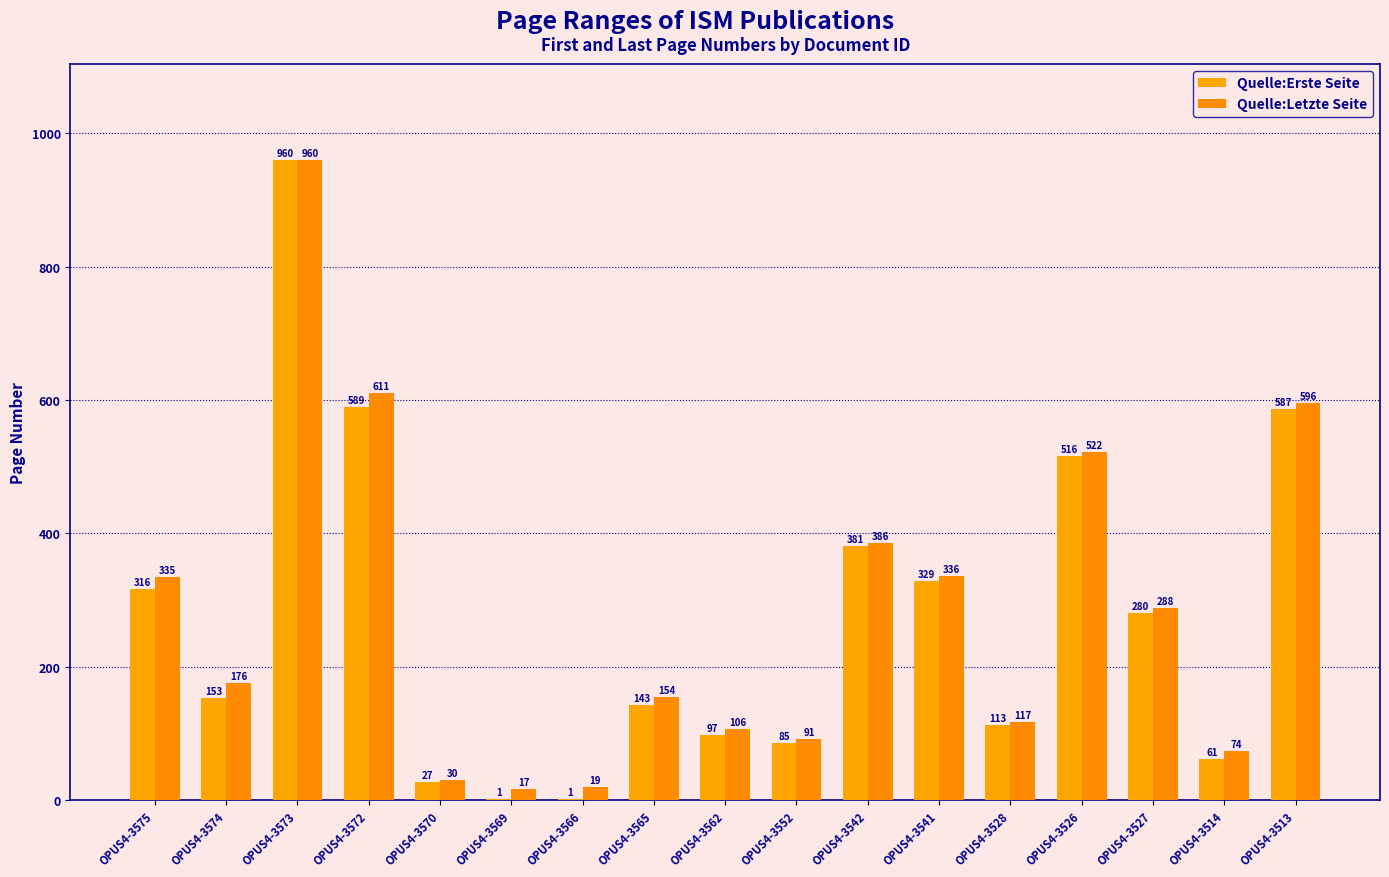

Is it true that Quelle:Erste Seite equals 381 at OPUS4-3542?

True